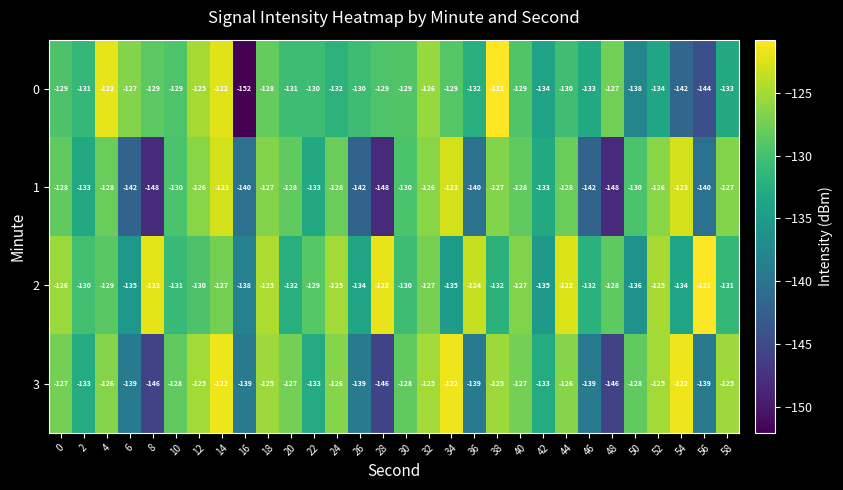

Between 26 and 38, which series saw the biggest shift?

1